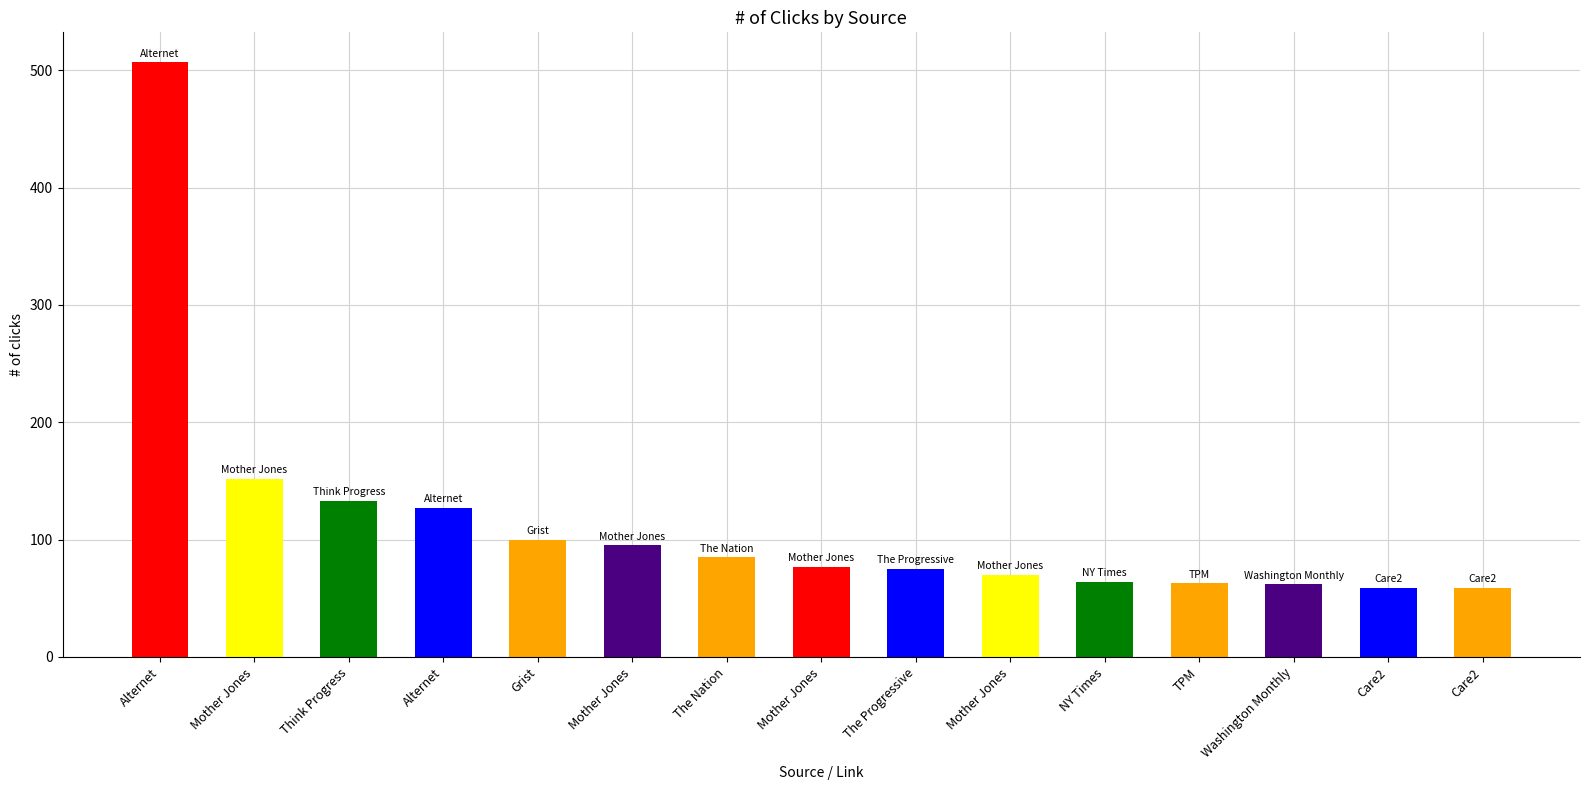

Which category has the lowest value across all series?

Care2